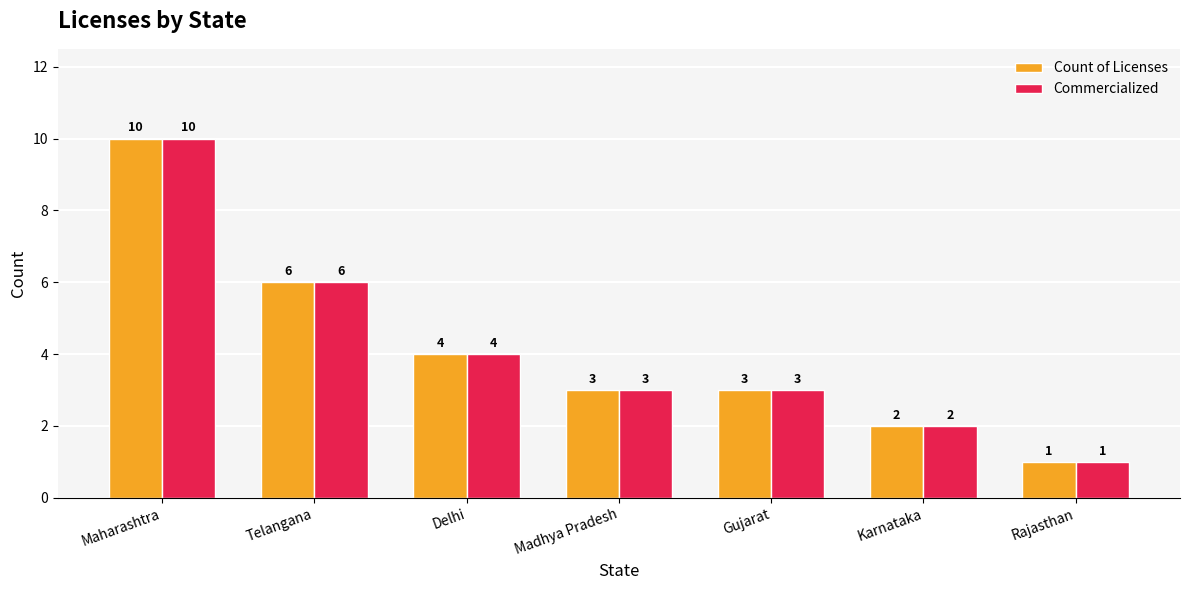

The value of Commercialized at Maharashtra is 13. True or false?

False